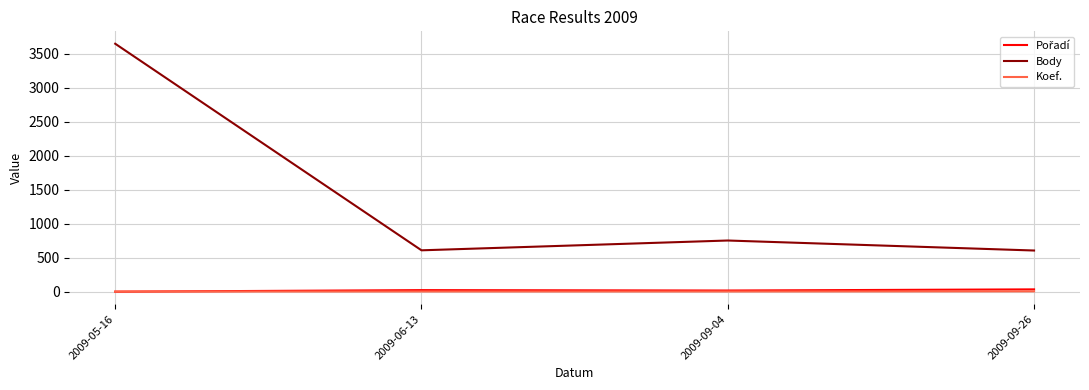

What is the approximate value of Koef. at 2009-09-04?

4